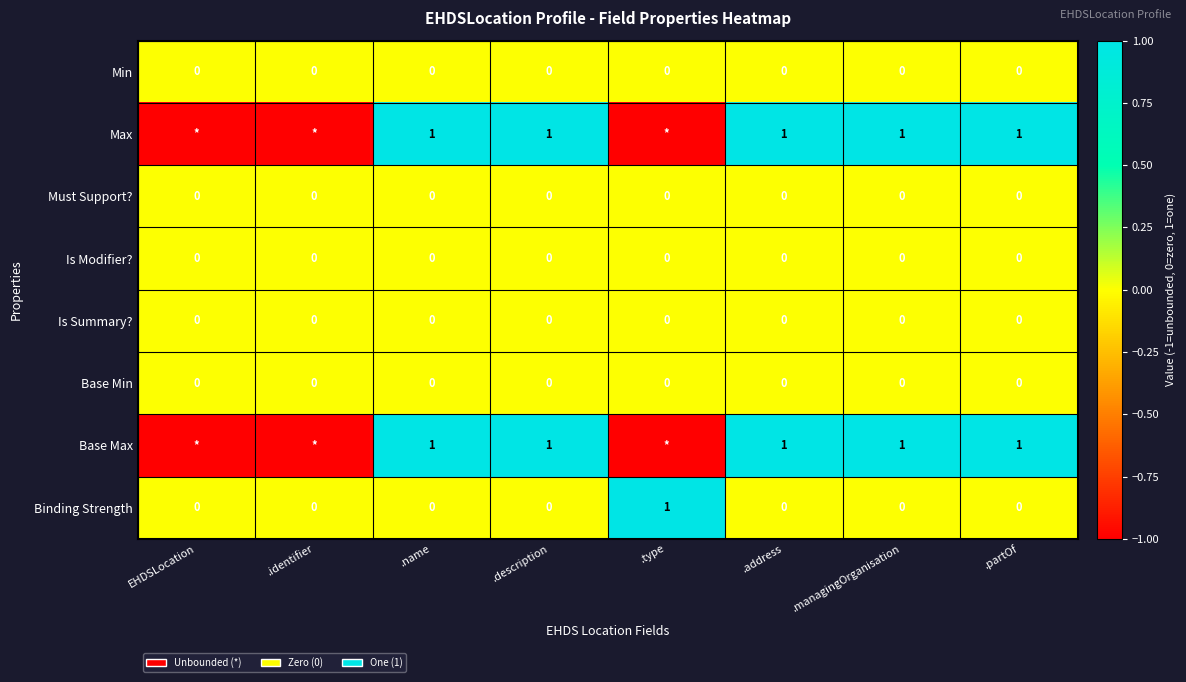

What is the total value across all series at .description?

2